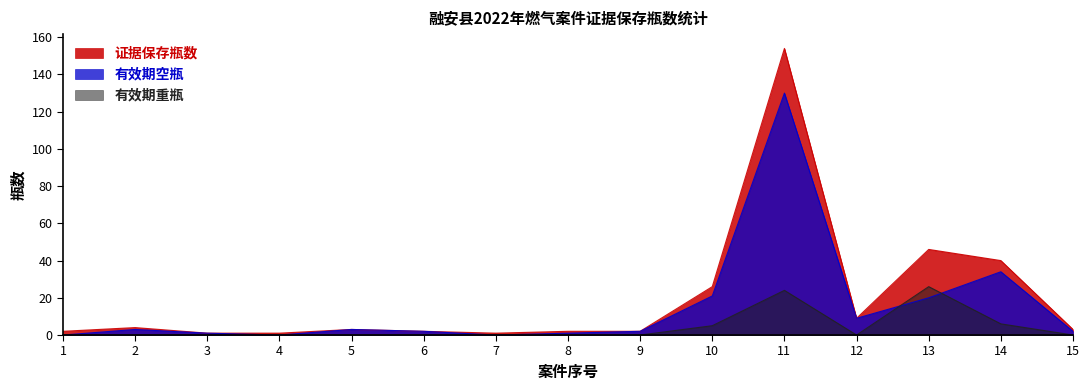

Which category has the highest value in the 证据保存瓶数 series?

11